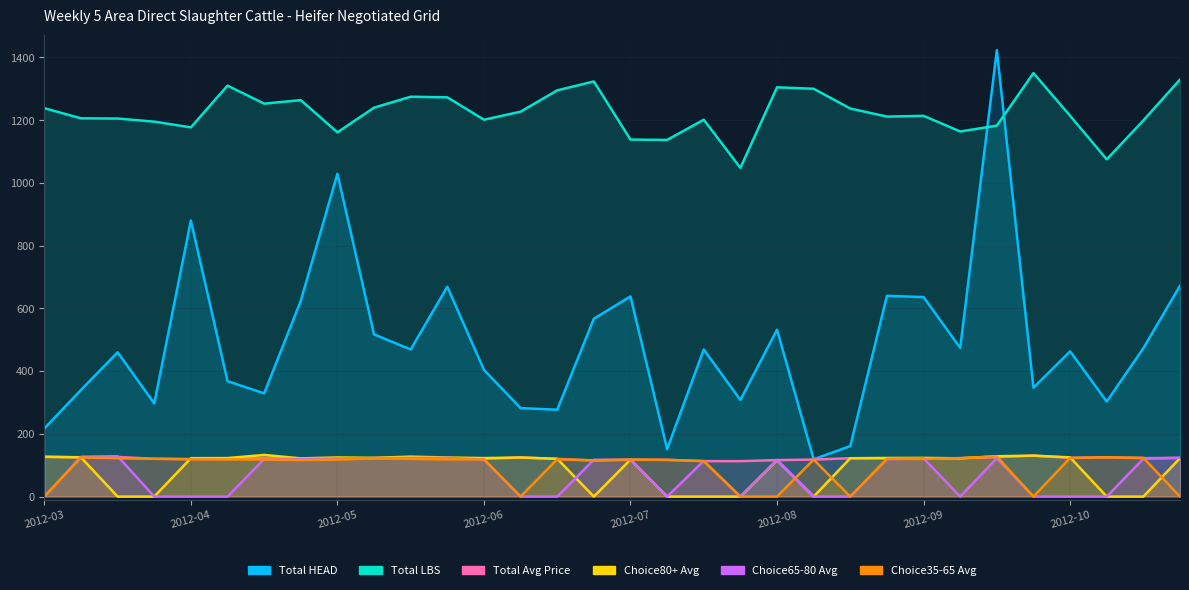

True or false: Choice65-80 Avg and Total HEAD intersect in this chart.

False